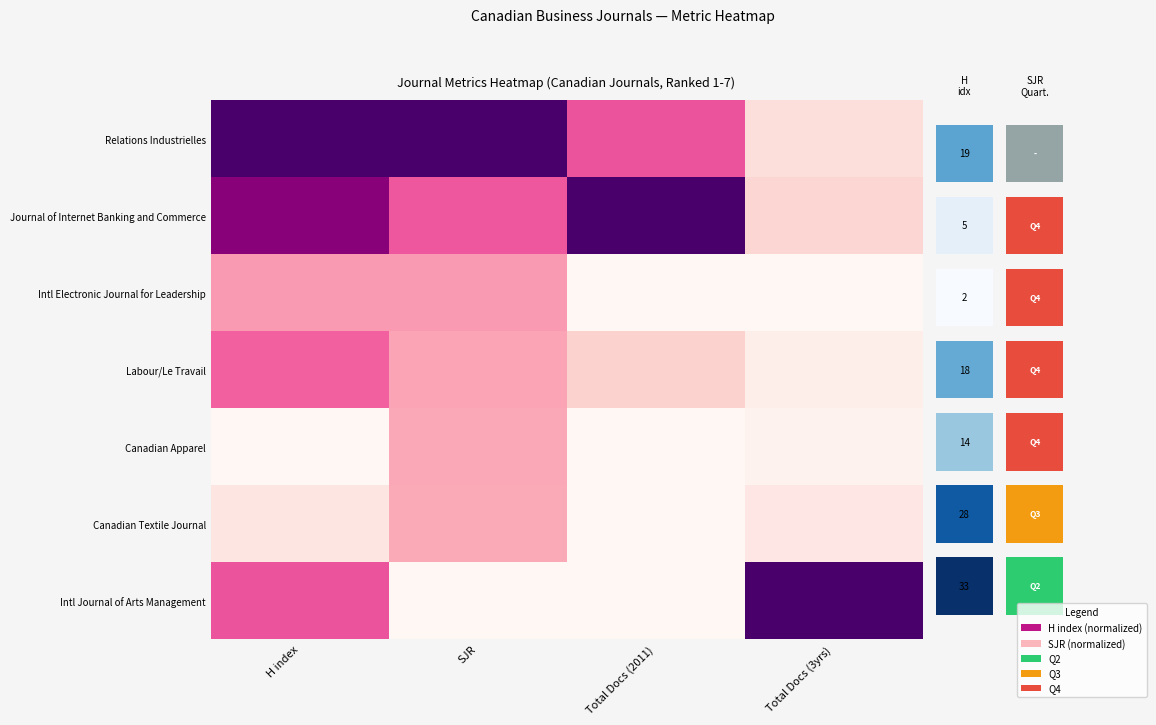

What is the total value across all series at H index?

3.4